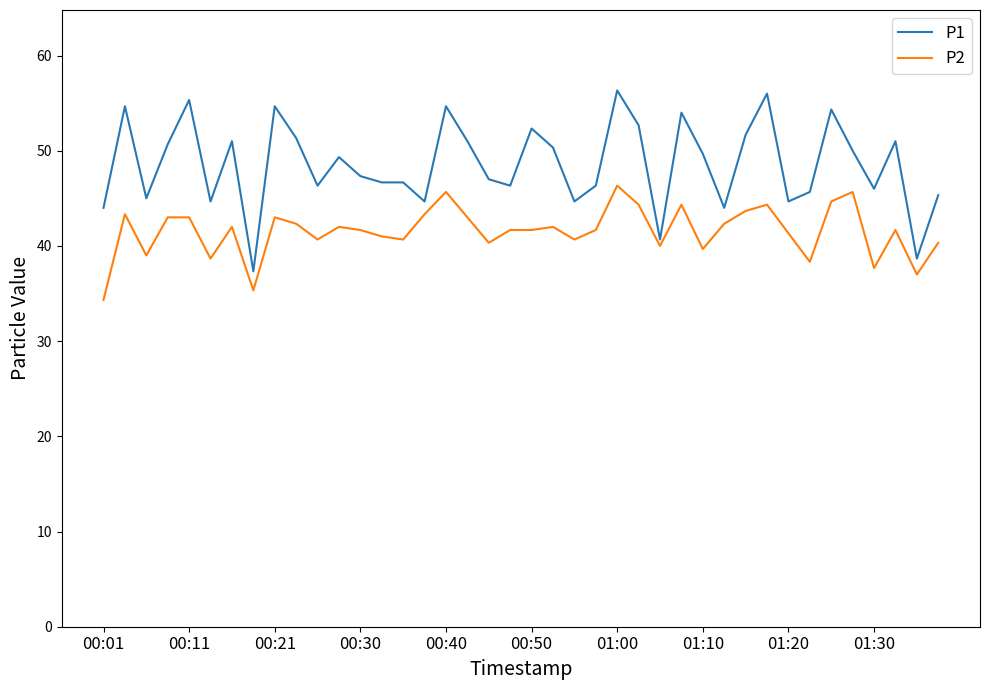

Which series has the largest total across all categories?

P1